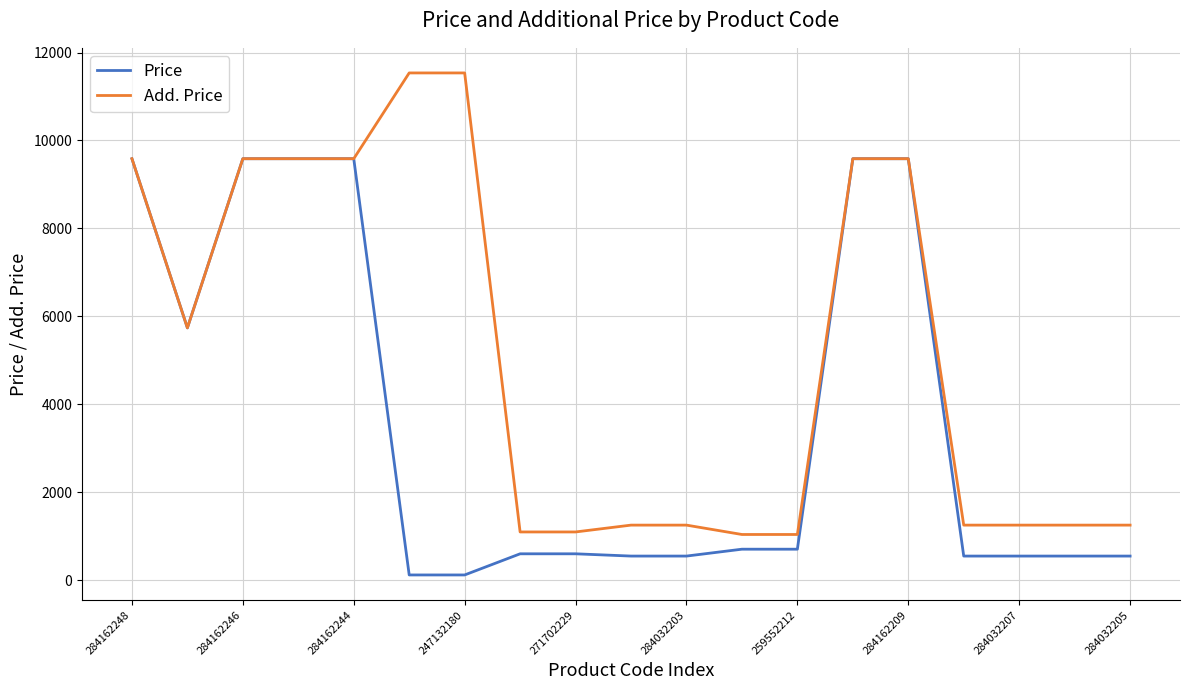

What is the maximum value shown in the chart?

11537.0